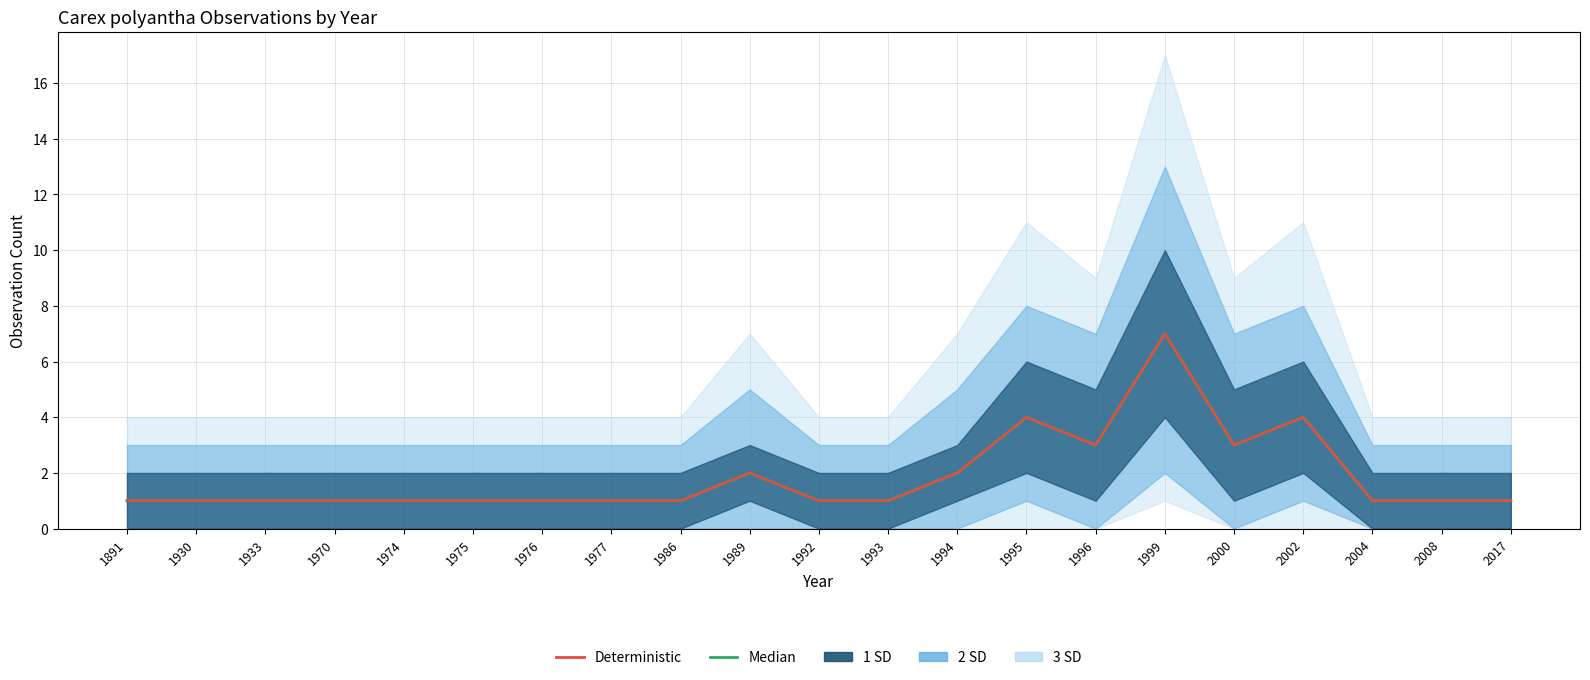

Rank the series at 1995 from lowest to highest value.

Median, Deterministic